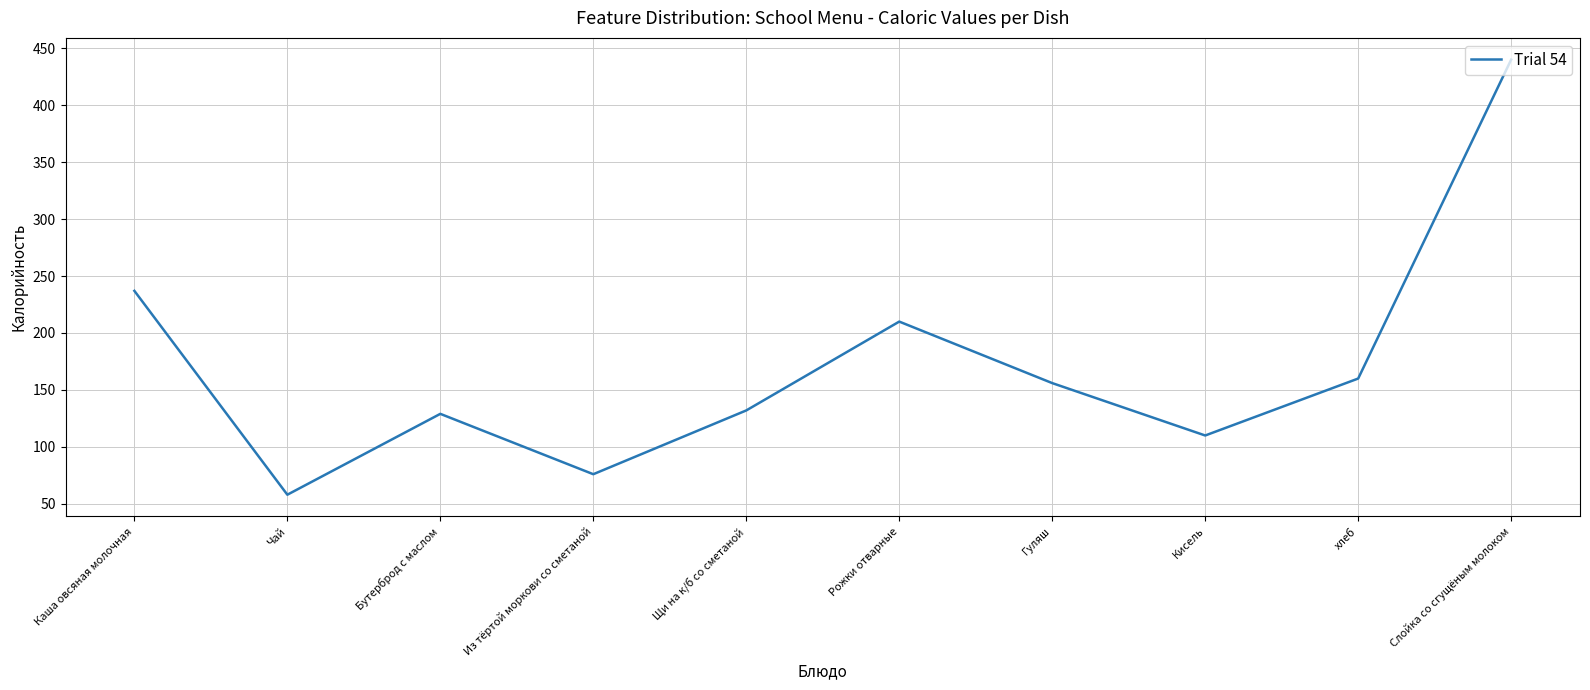

What is the greatest value displayed?

440